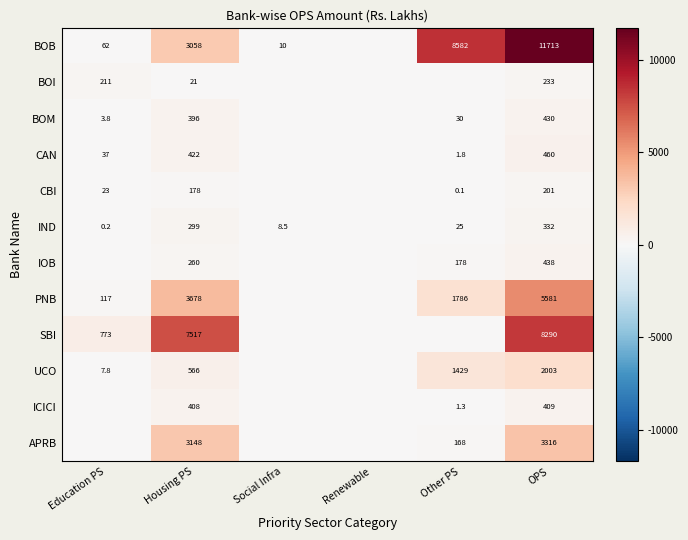

The UCO series shows 2002.7 at OPS. True or false?

True